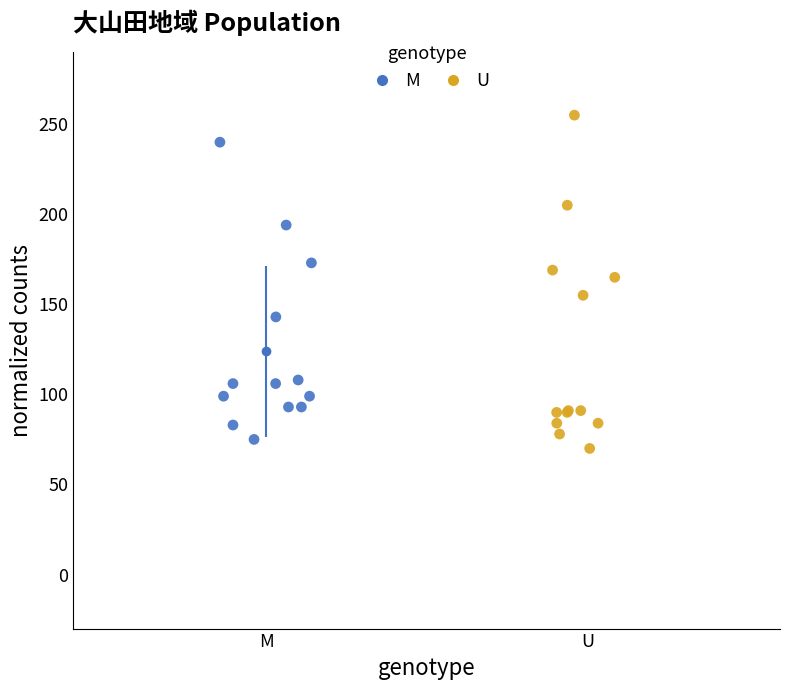

What are all the series names shown in the legend?

M, U